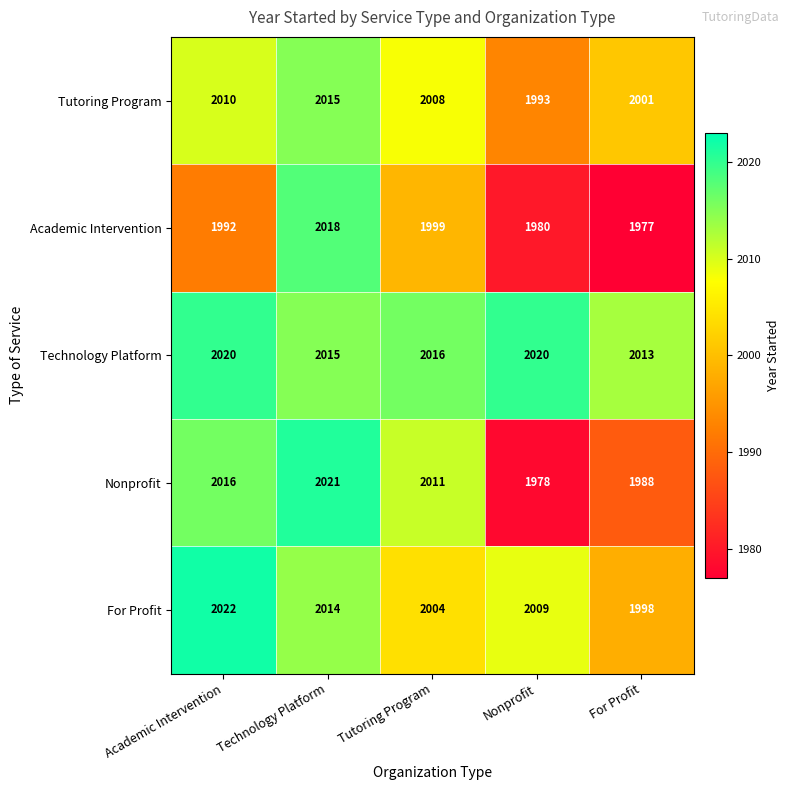

At which category does the chart reach its peak across all series?

Academic Intervention